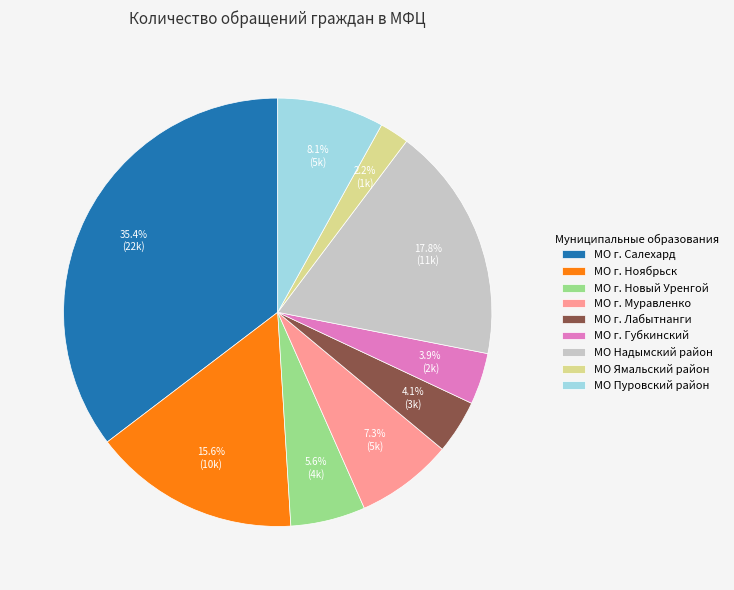

Do МО г. Лабытнанги and МО г. Ноябрьск together represent more than half of the pie?

No